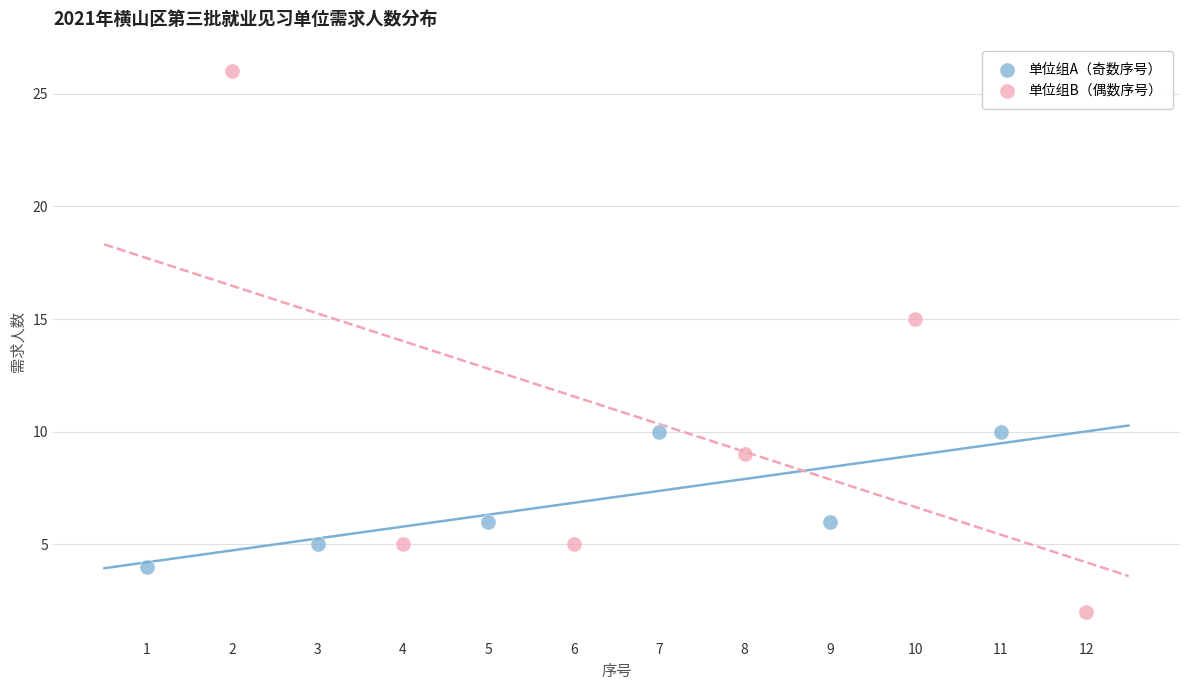

Which series reaches the minimum Y coordinate?

单位组B（偶数序号）